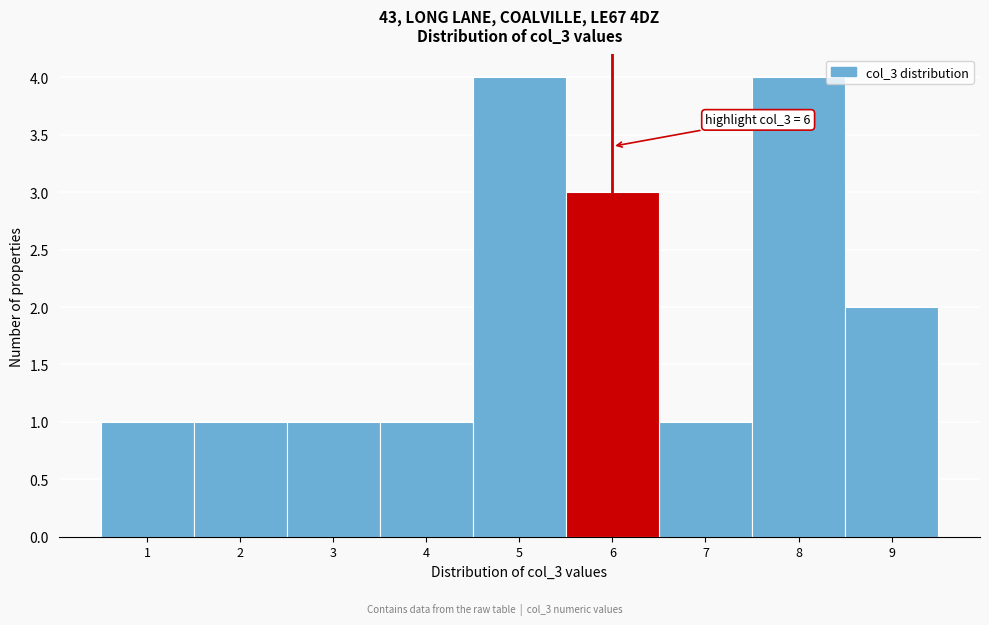

Reading right to left, what are all the values shown in this chart?

2	4	1	3	4	1	1	1	1